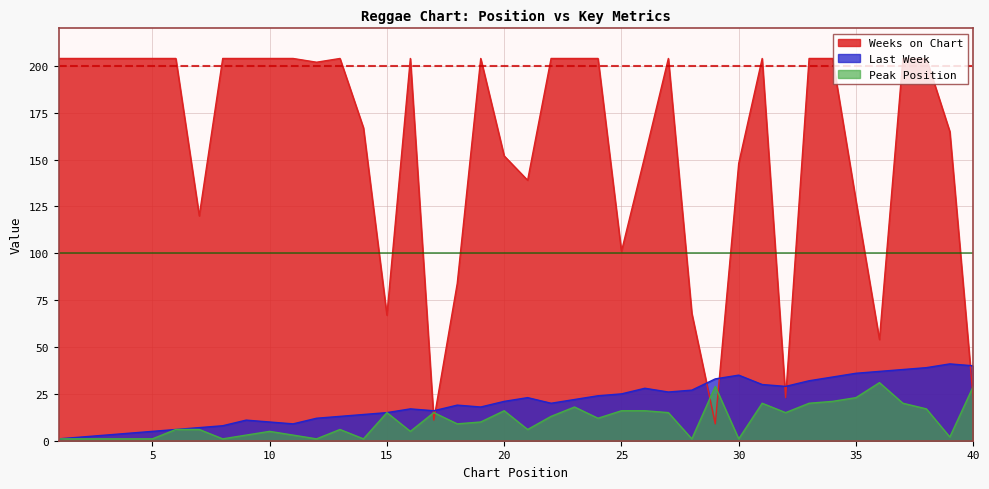

How many intersections are there between Weeks on Chart and Peak Position?

5